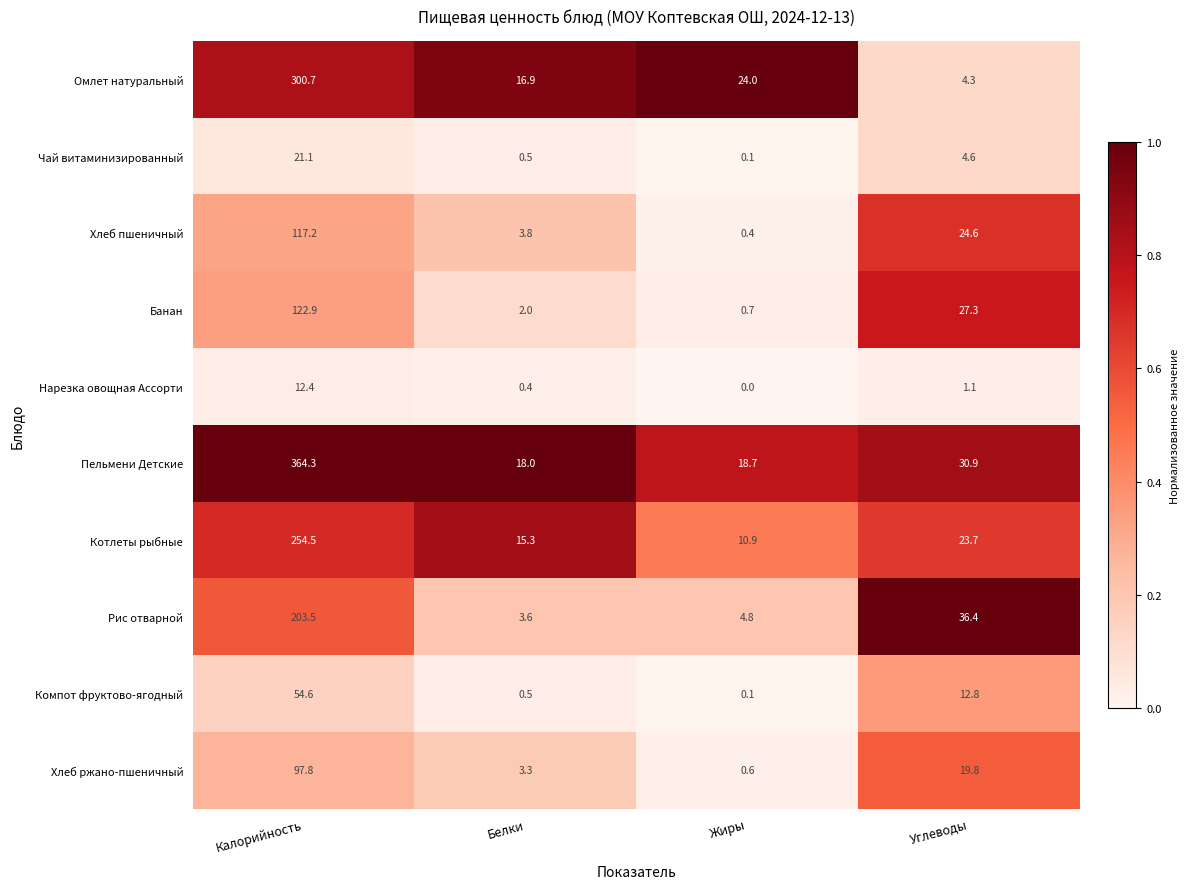

What is the difference between the second highest and second lowest values in the Котлеты рыбные series?

8.4